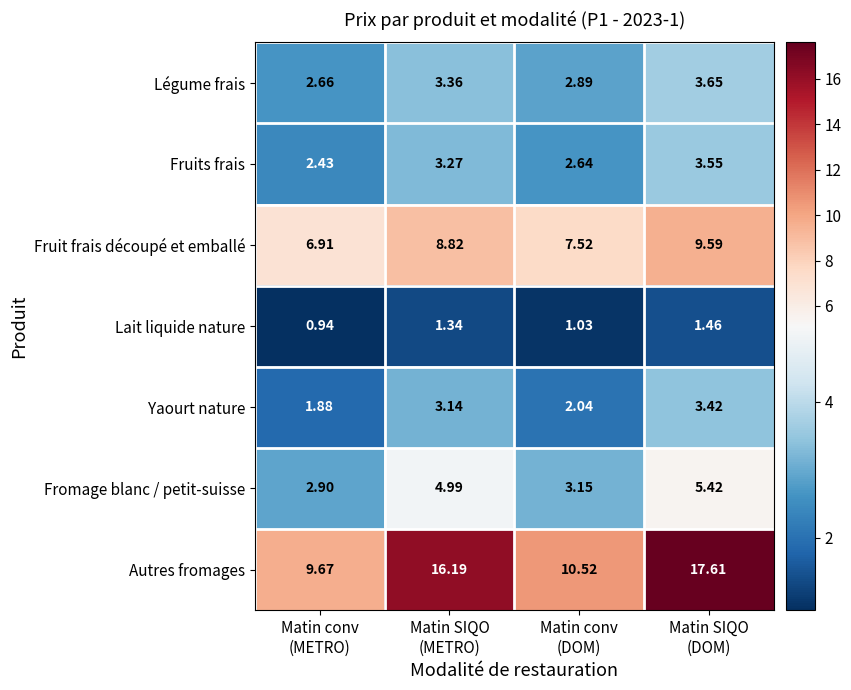

Count the number of data series in this chart.

7